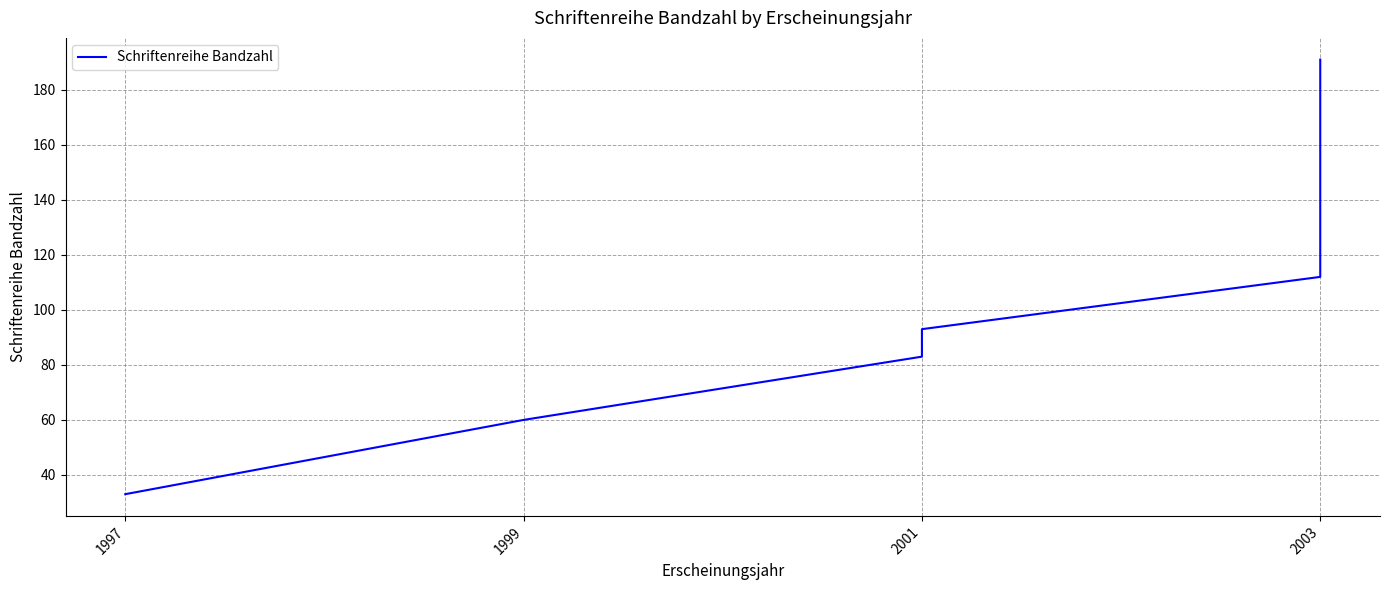

The value at 1997 is 33. True or false?

True